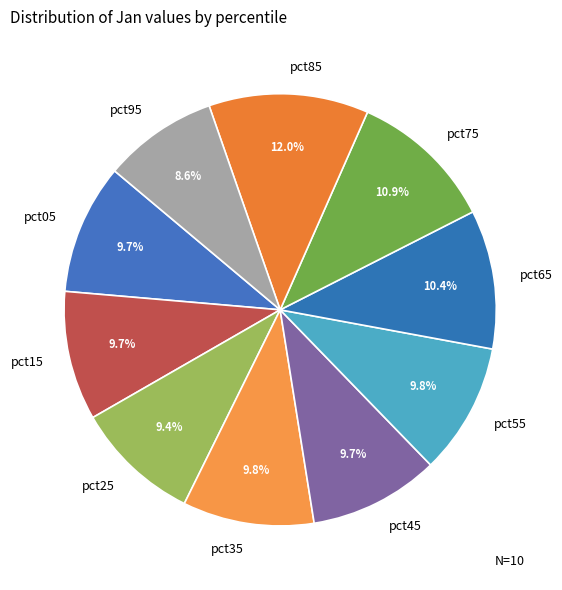

What is the largest slice in the pie chart?

pct85